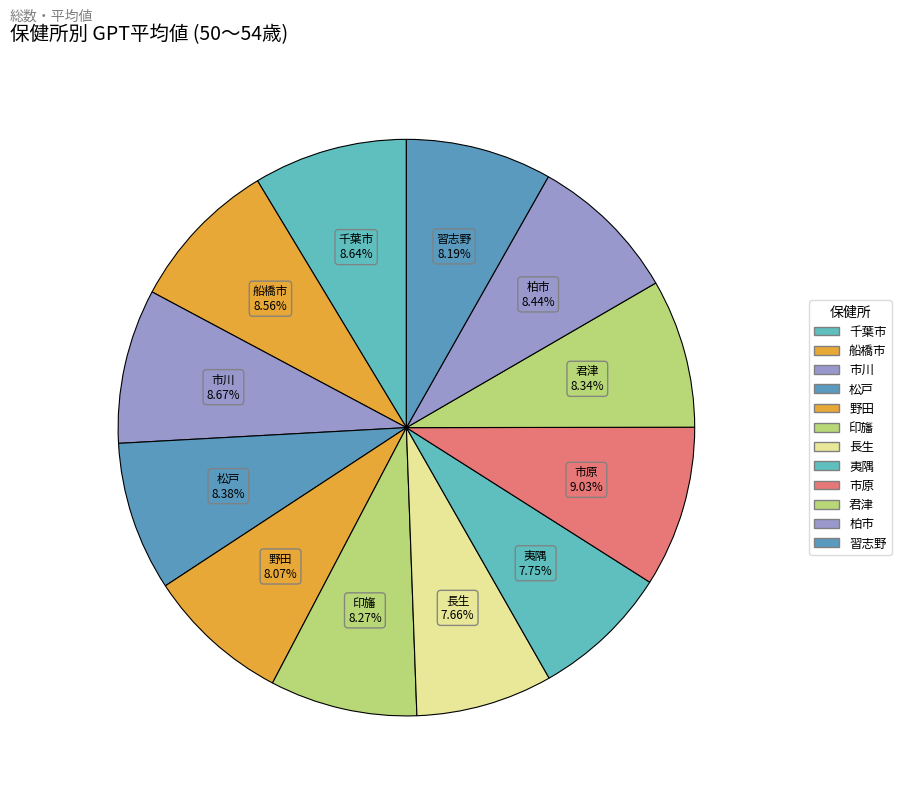

To the nearest percent, what percentage of the pie is 市原?

9%